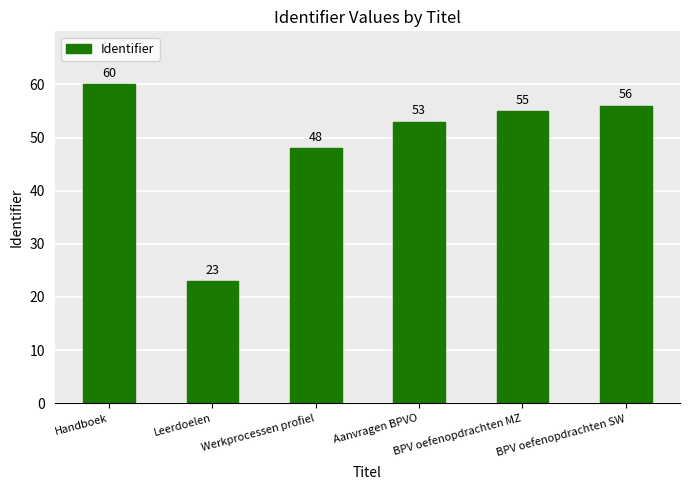

How many bars are there in total?

6